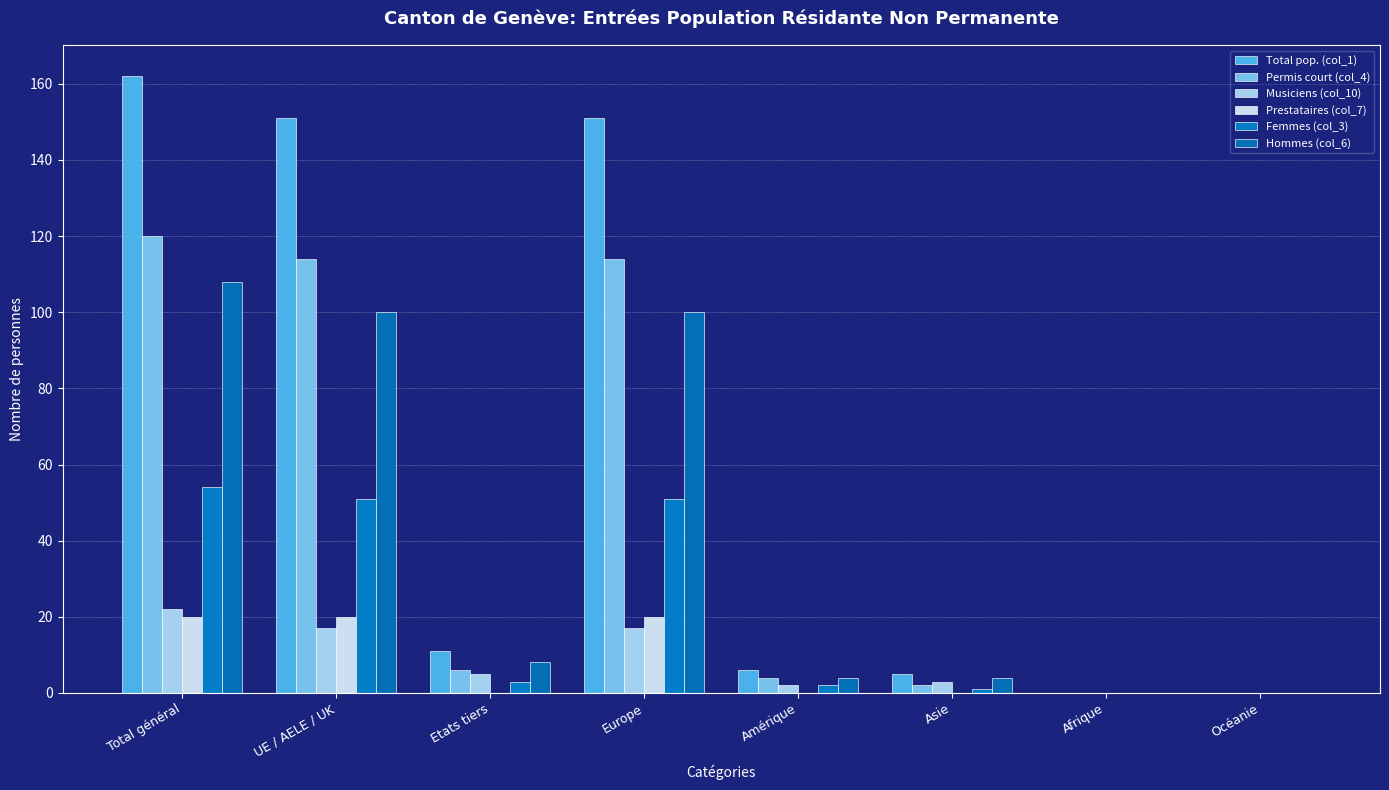

What is the difference between the highest and lowest values at Europe?

134